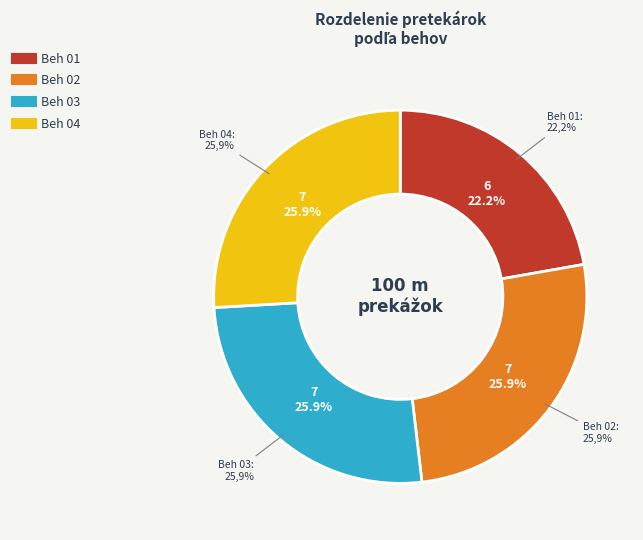

Which has a higher value, Beh 03 or Beh 04?

Beh 03